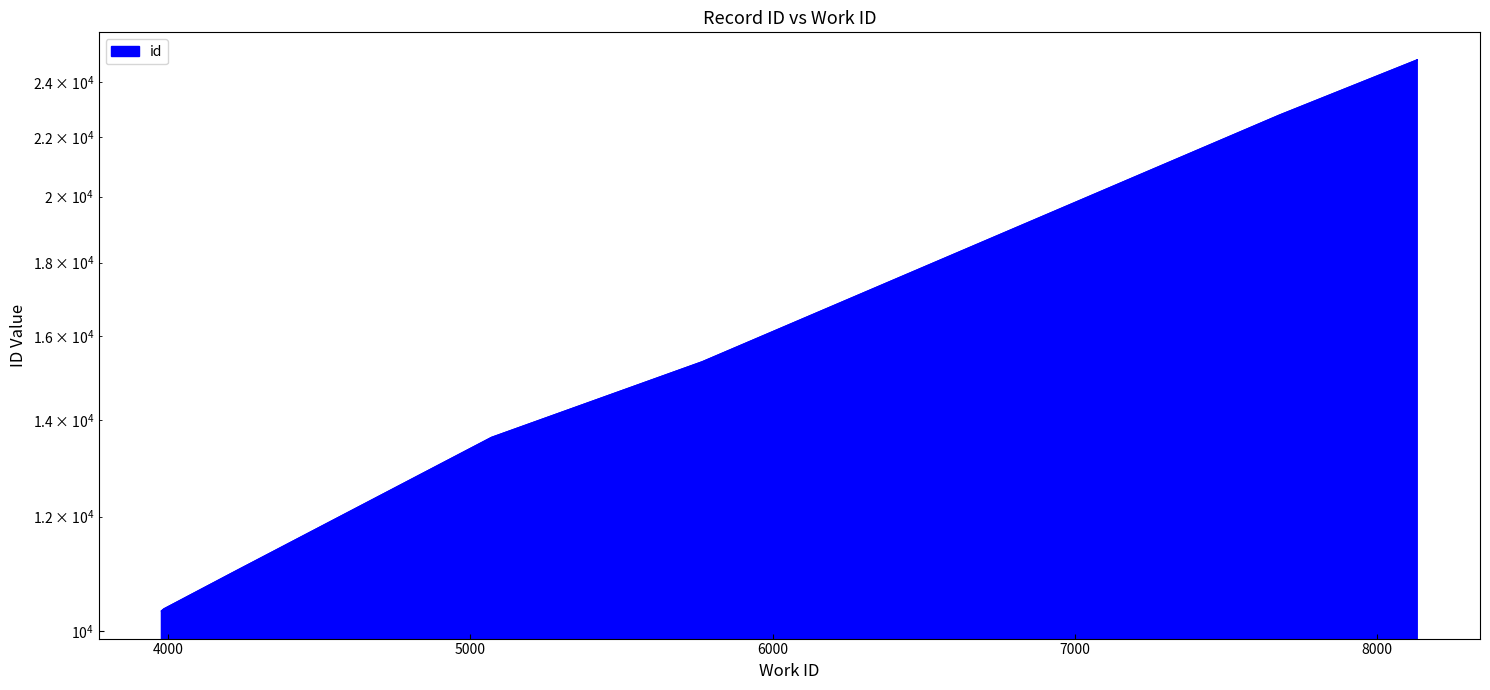

What is the value of the 1st point from the left?

10322